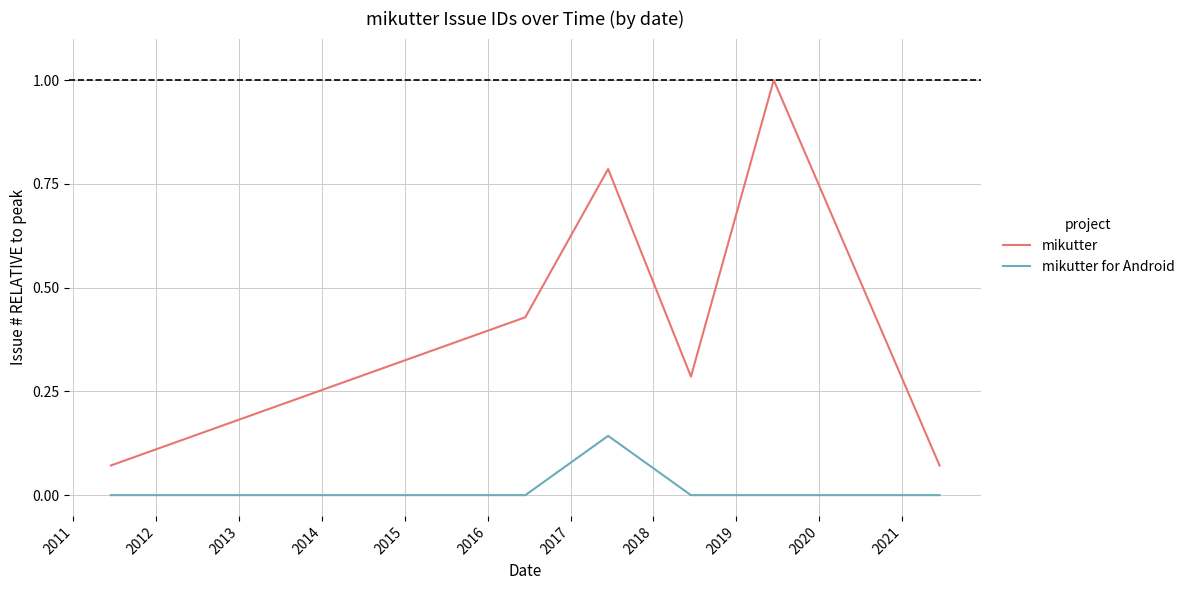

Which series has the largest total across all categories?

mikutter